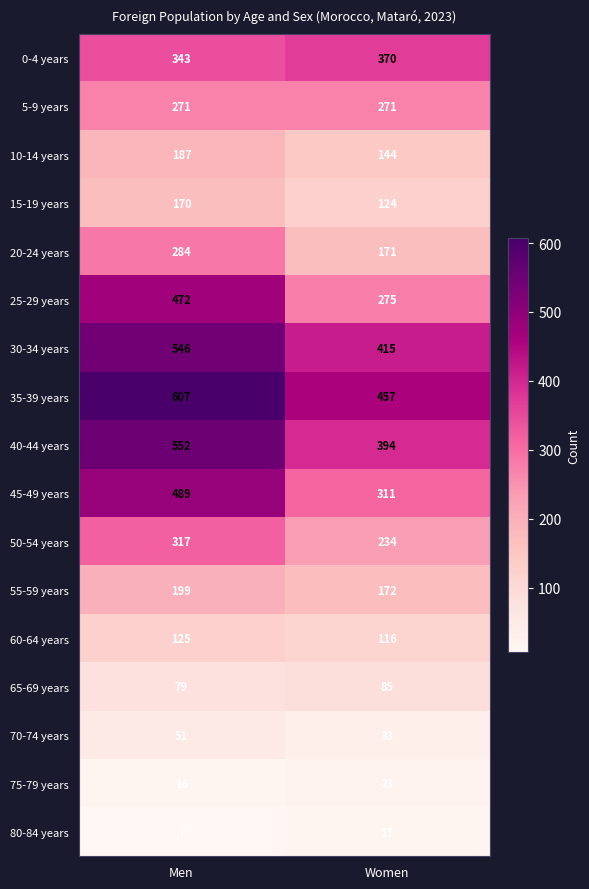

What is the maximum value shown in the chart?

607